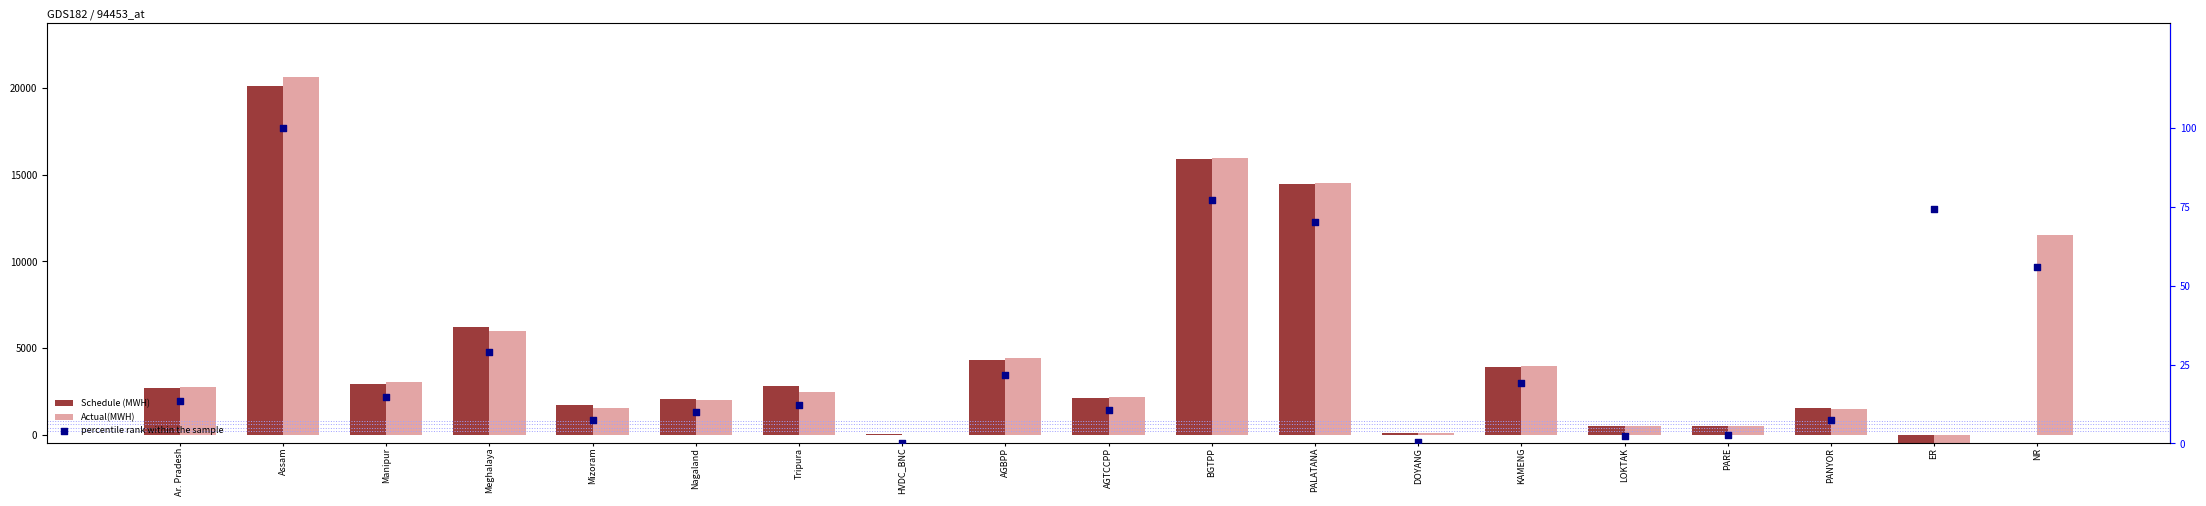

Which series has the largest Y range (max minus min)?

Actual(MWH)